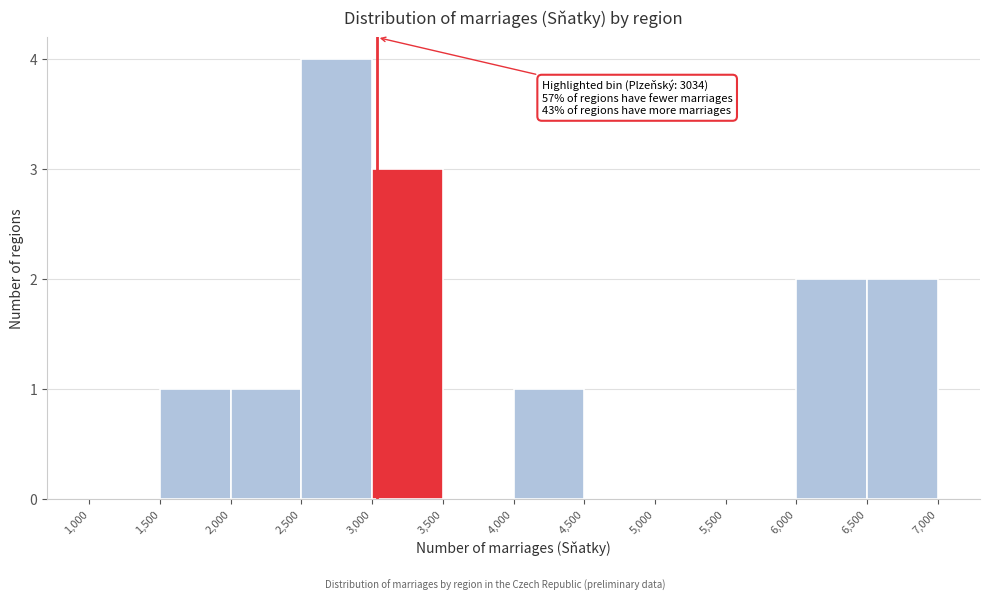

Over which range of the x-axis is the bar tallest?

2,500 to 3,000